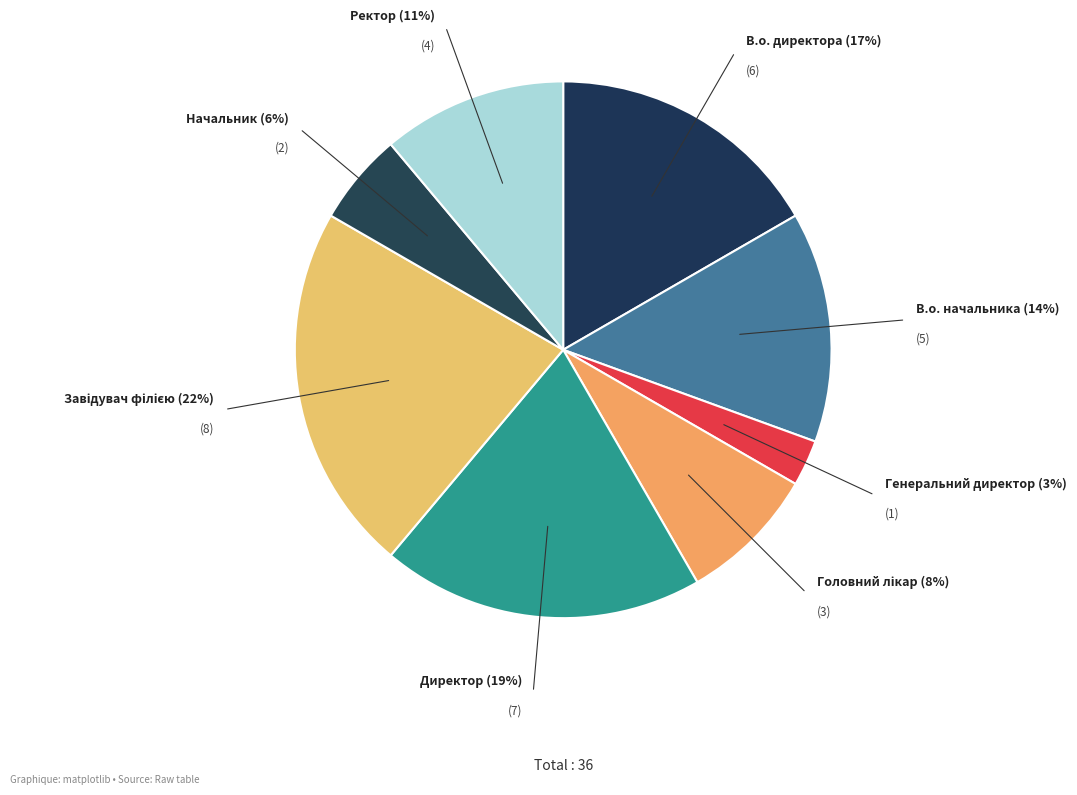

To the nearest percent, what is the difference between the largest and smallest slice percentages?

19%